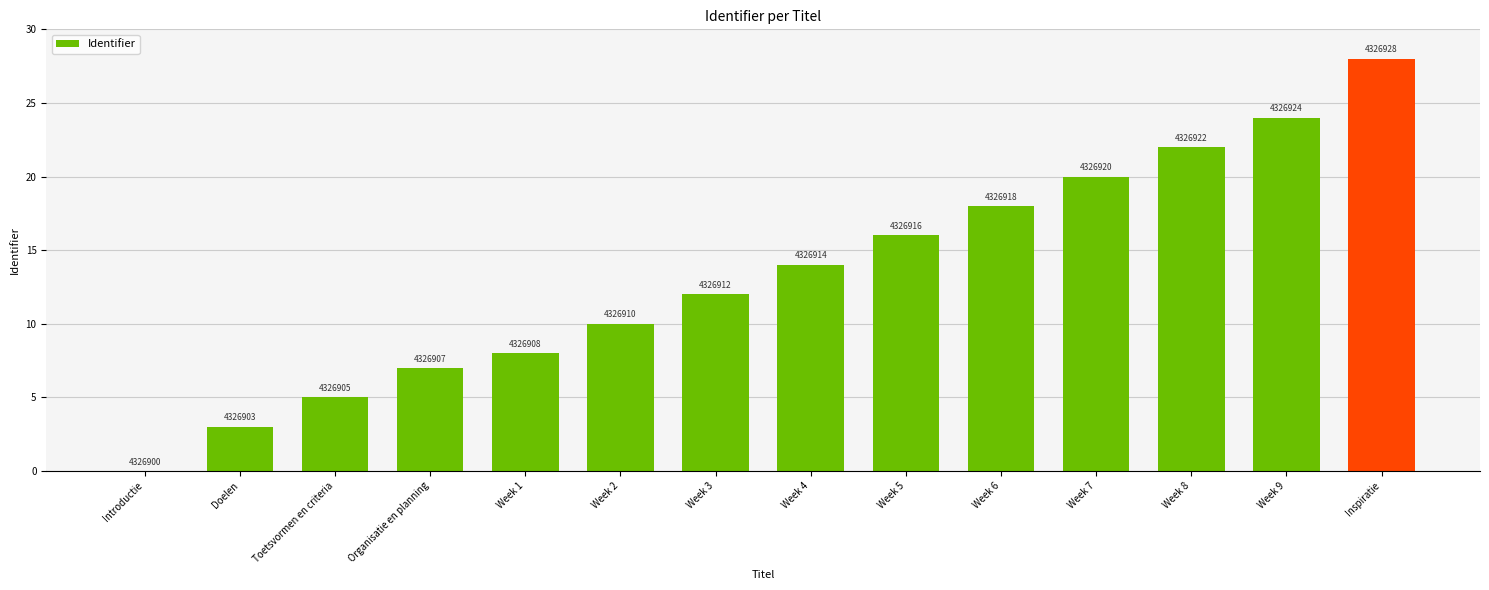

How many bars are there in total?

14